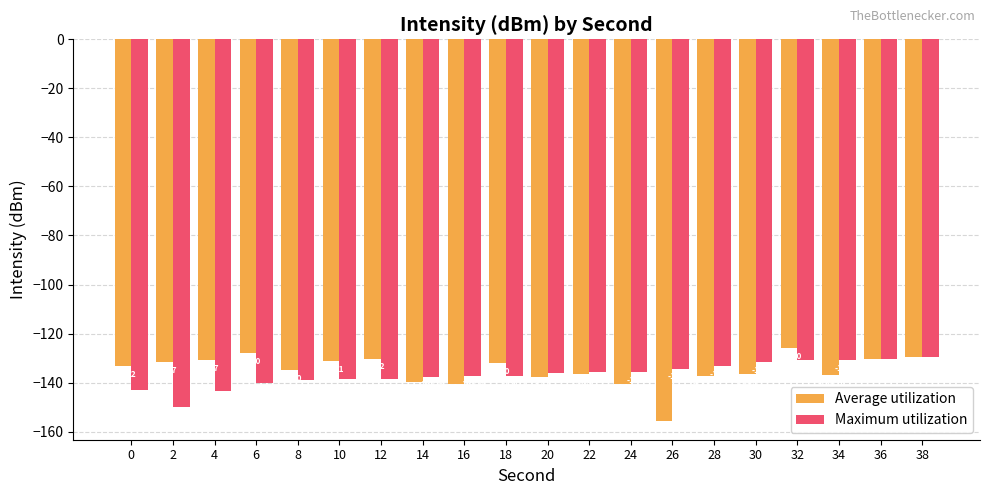

What is the difference between the maximum and minimum values in the Maximum utilization series?

20.3